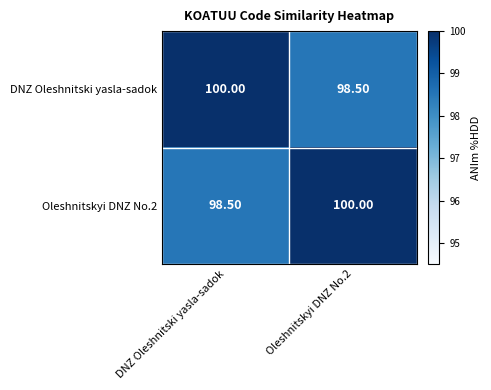

Rank the series at DNZ Oleshnitski yasla-sadok from lowest to highest value.

Oleshnitskyi DNZ No.2, DNZ Oleshnitski yasla-sadok